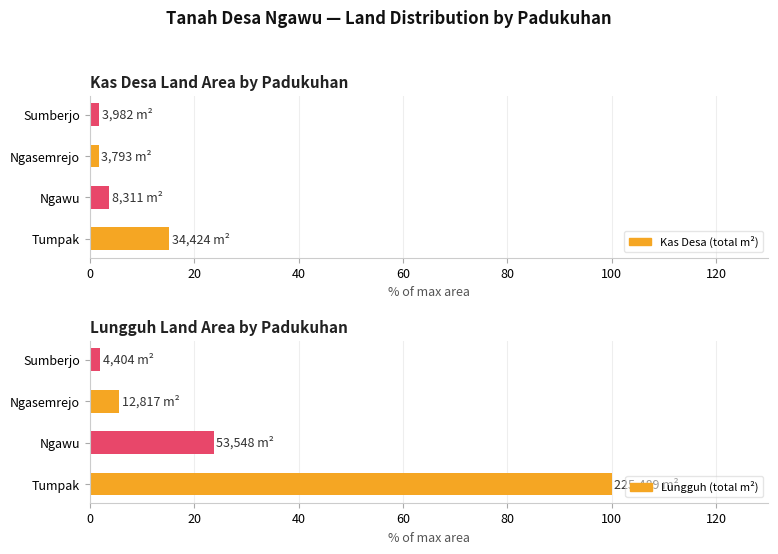

How many data points in Lungguh (total m²) are less than 23?

2